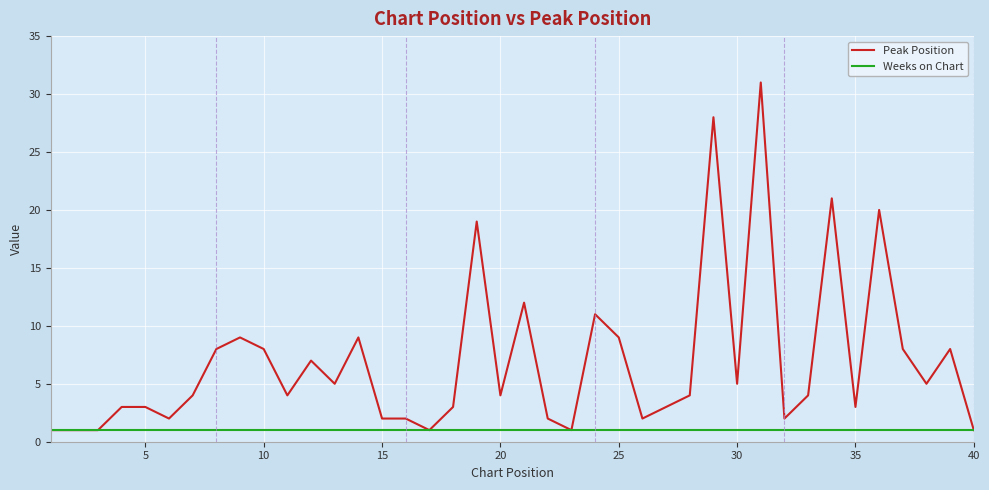

Reading right to left, what are all the values shown in this chart?

Peak Position: 1	8	5	8	20	3	21	4	2	31	5	28	4	3	2	9	11	1	2	12	4	19	3	1	2	2	9	5	7	4	8	9	8	4	2	3	3	1	1	1
Weeks on Chart: 1	1	1	1	1	1	1	1	1	1	1	1	1	1	1	1	1	1	1	1	1	1	1	1	1	1	1	1	1	1	1	1	1	1	1	1	1	1	1	1